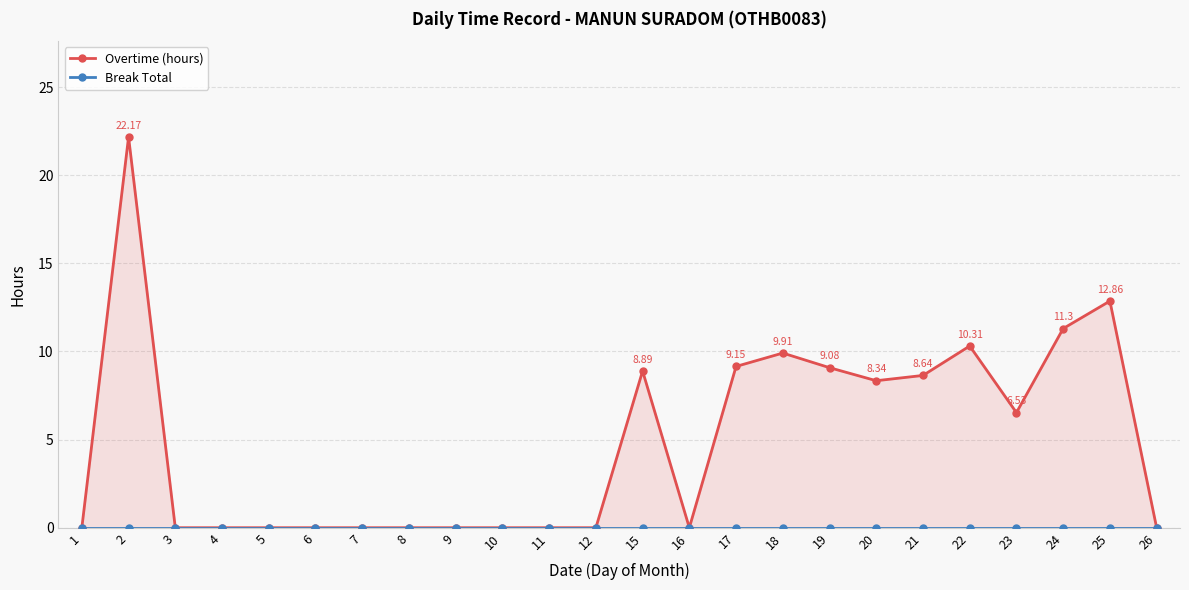

Where is Overtime (hours) nearest to the value 11?

24